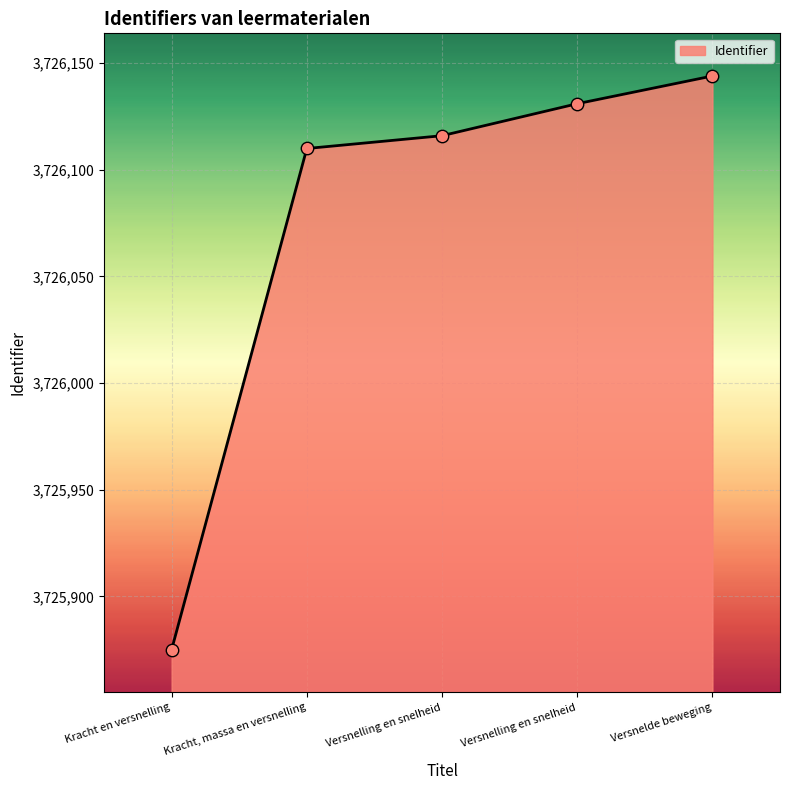

Which has a higher value, Versnelde beweging or Kracht, massa en versnelling?

Versnelde beweging